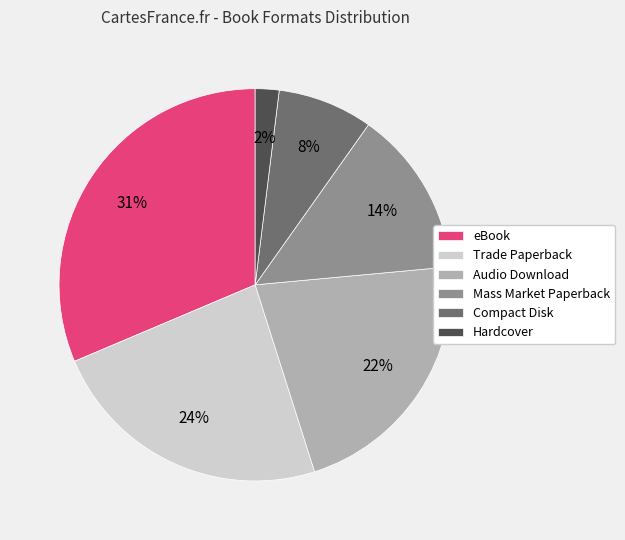

How many segments does this pie chart have?

6